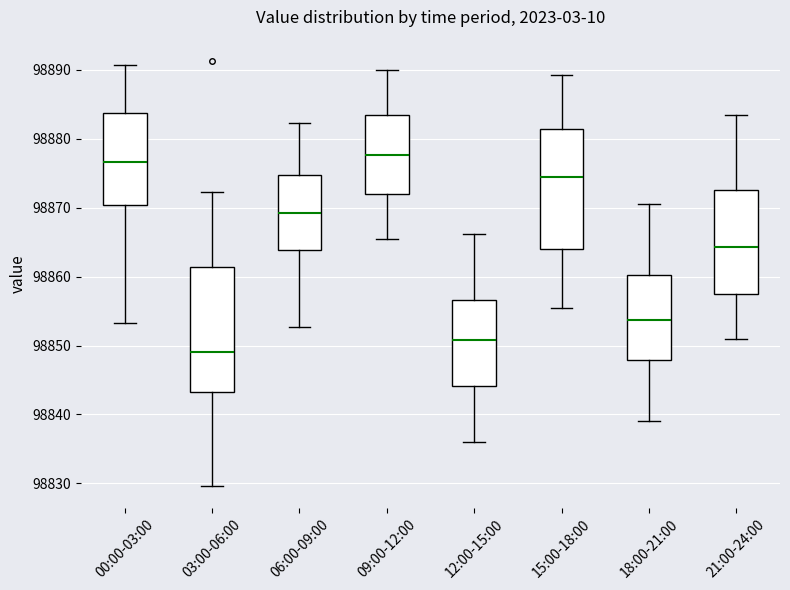

Which box's median line is the lowest?

03:00-06:00